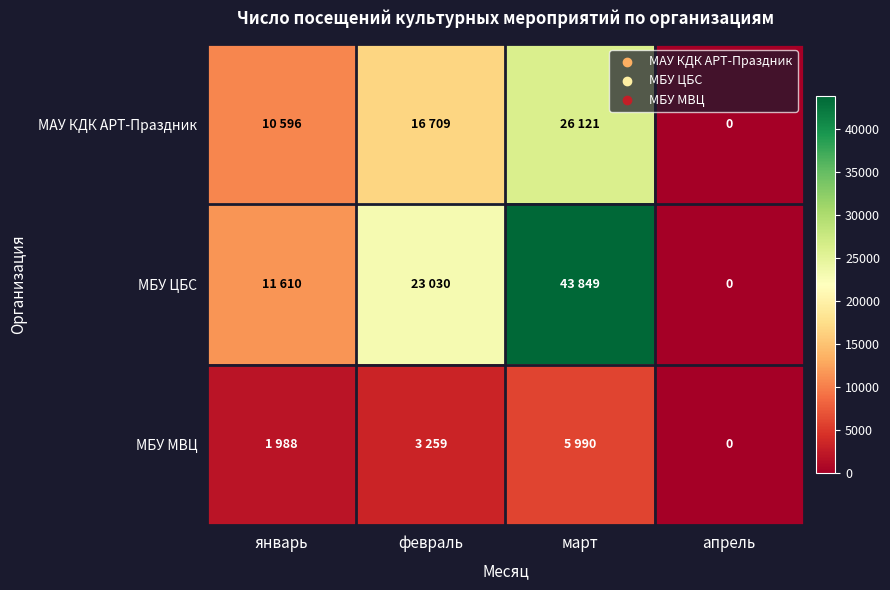

At which category is the sum across all series the highest?

март